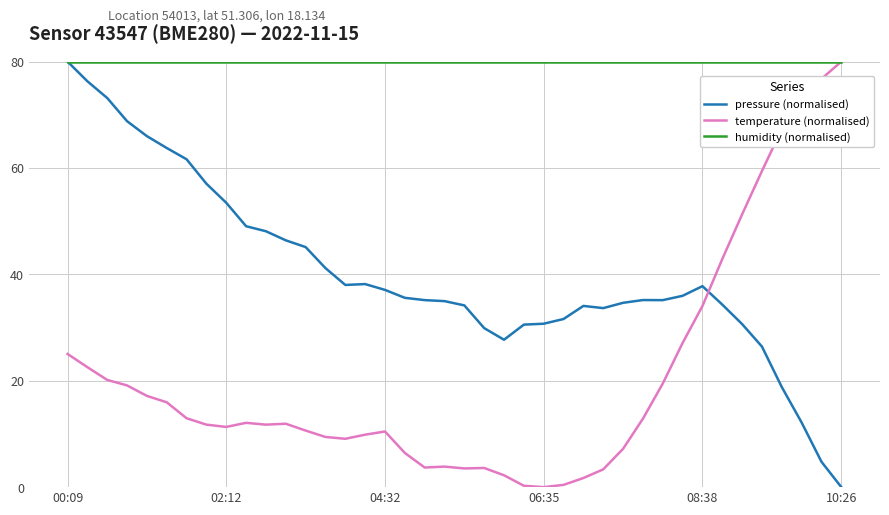

How many times do temperature (normalised) and pressure (normalised) cross each other?

1